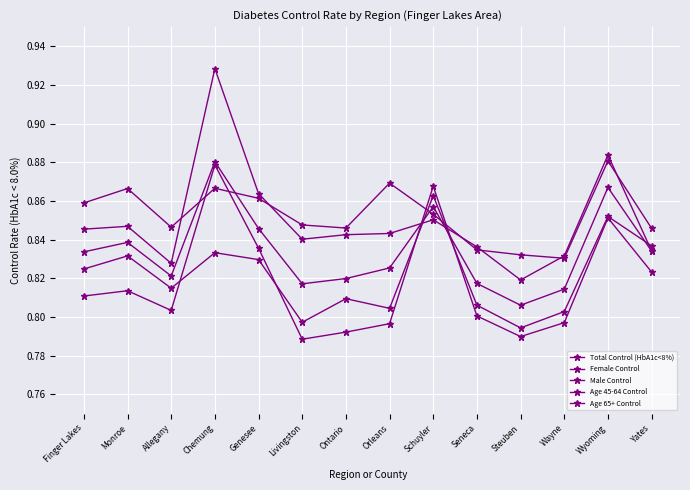

What is the difference between the highest and lowest values at Orleans?

0.1